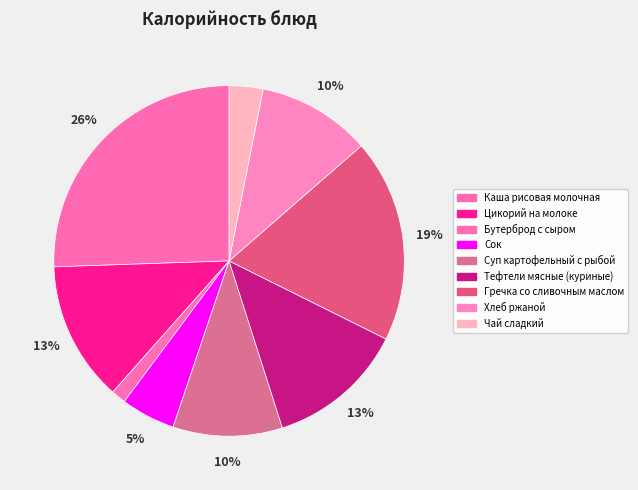

How many segments does this pie chart have?

9